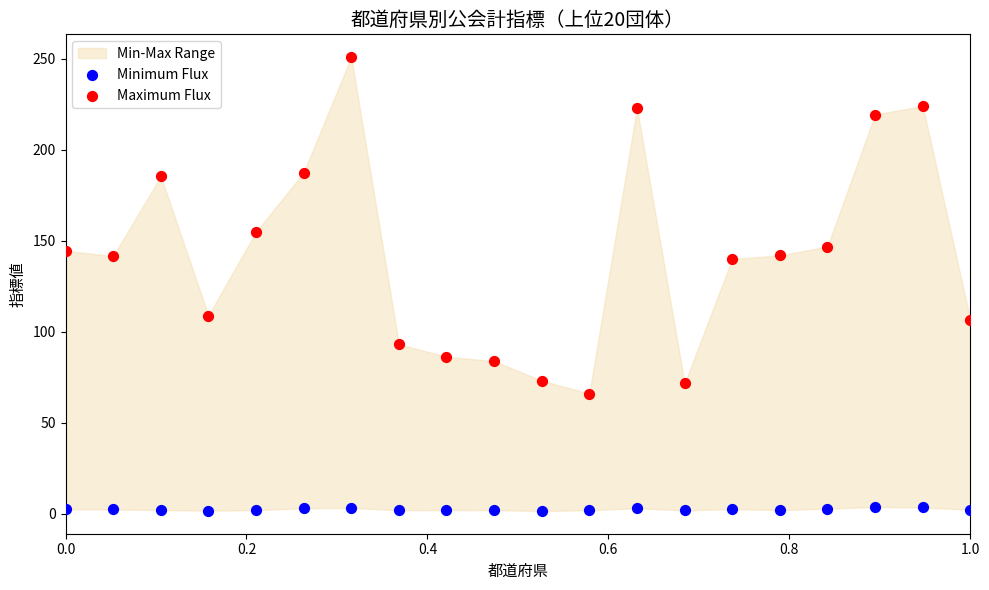

Which series contains the lowest Y value?

Minimum Flux